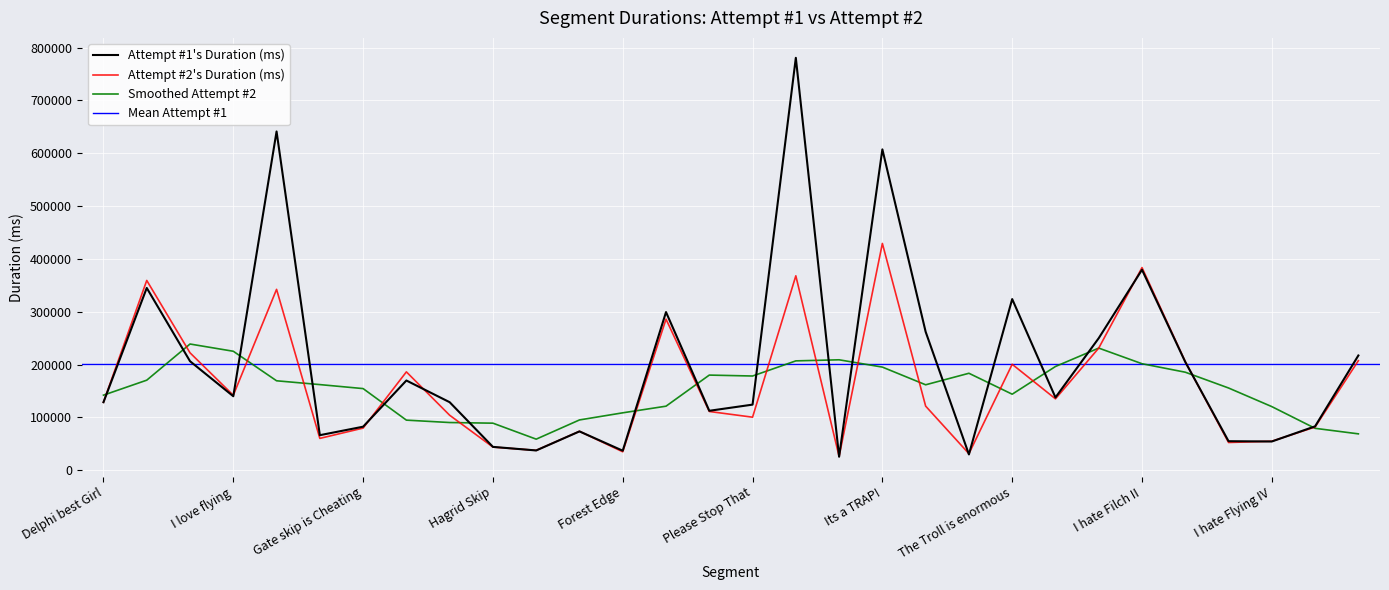

Which category has the lowest value in the Attempt #1's Duration (ms) series?

Dont be Late